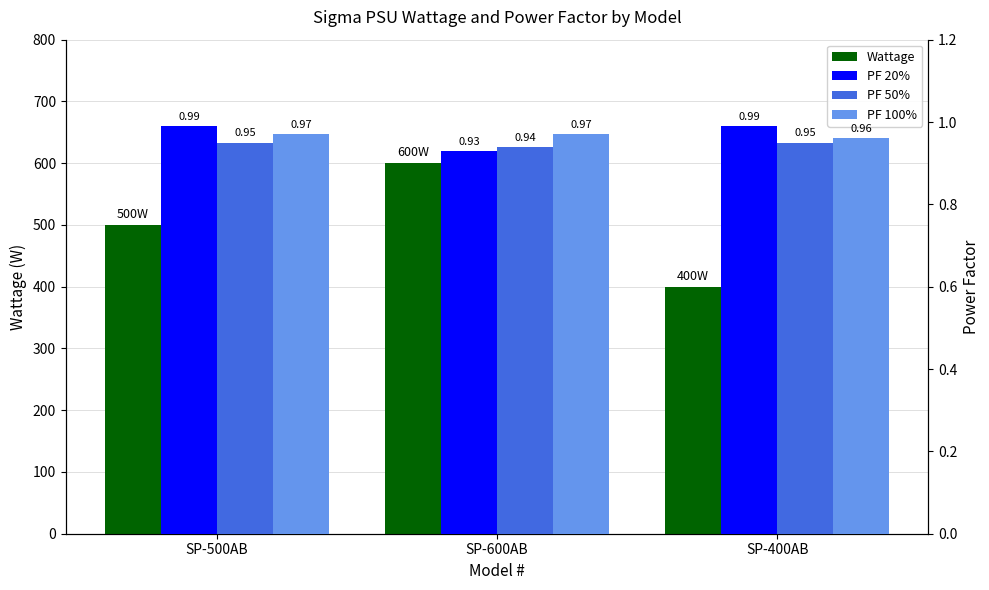

What value does the PF 50% series have at SP-600AB?

0.9